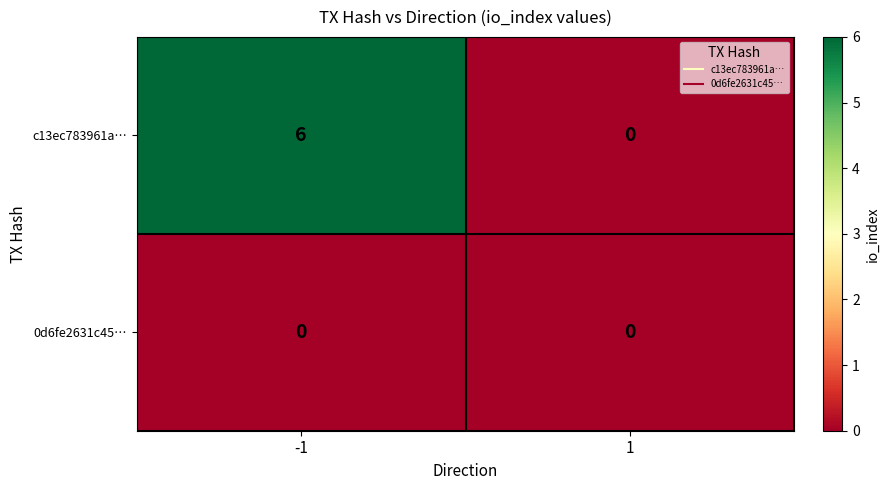

Rank the series by their maximum value, from lowest to highest.

0d6fe2631c45…, c13ec783961a…